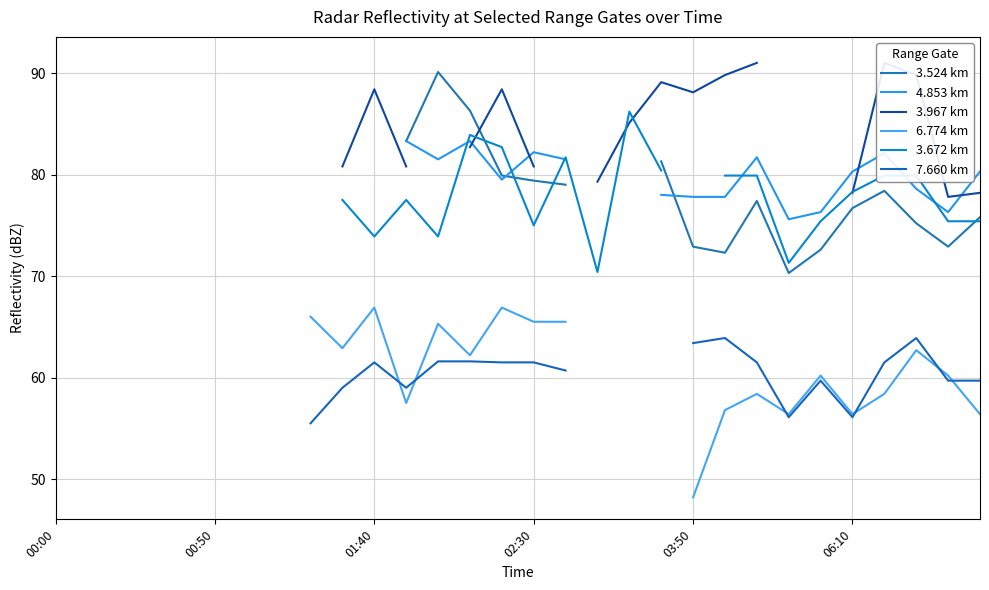

How many data points in 6.774 km are less than 58?

7